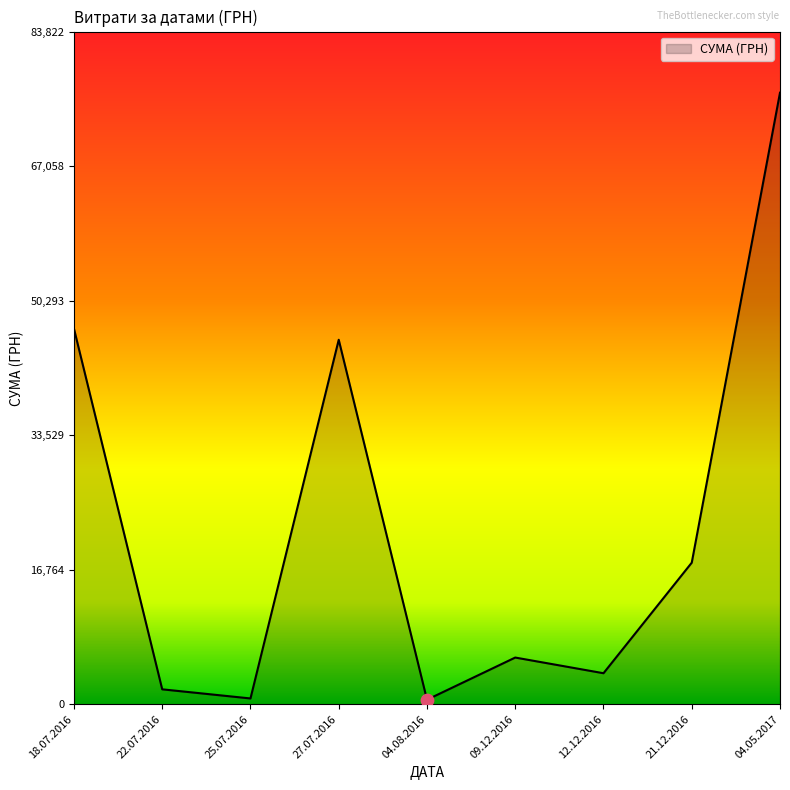

What is the change in value from 18.07.2016 to 22.07.2016?

-44936.8